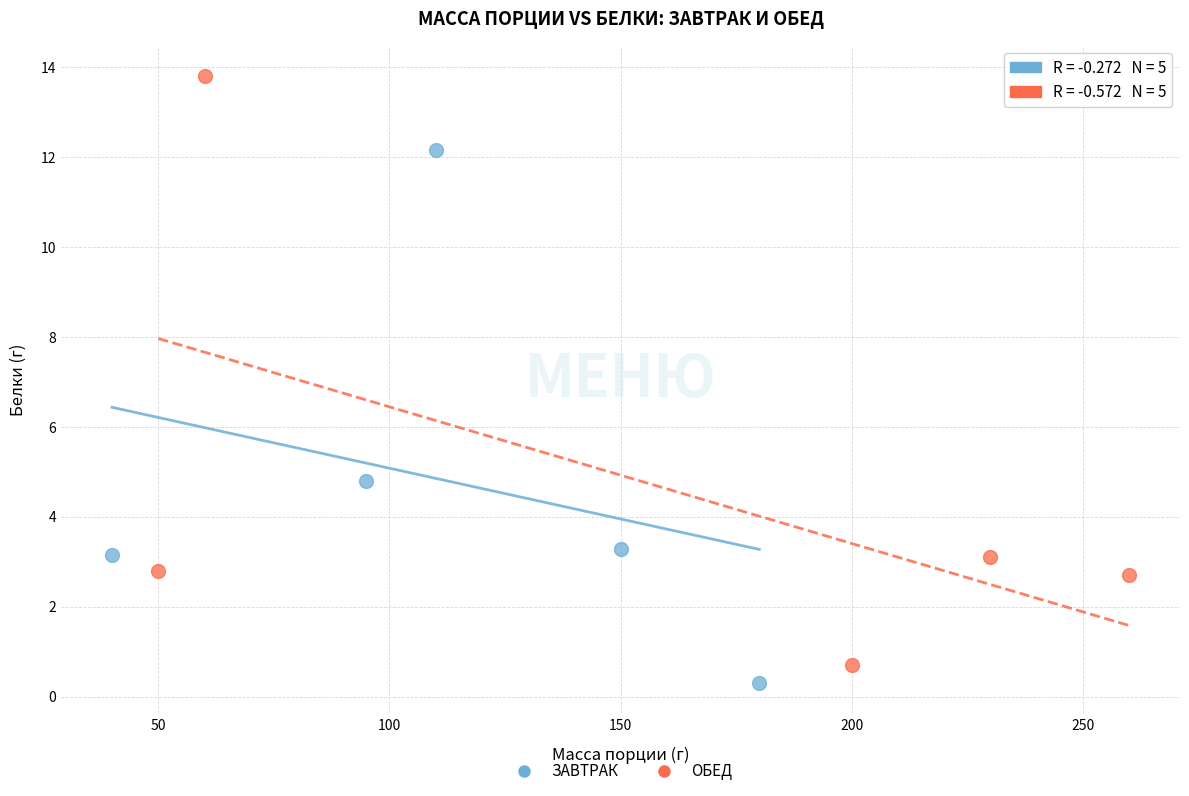

Which series has the largest Y range (max minus min)?

ОБЕД